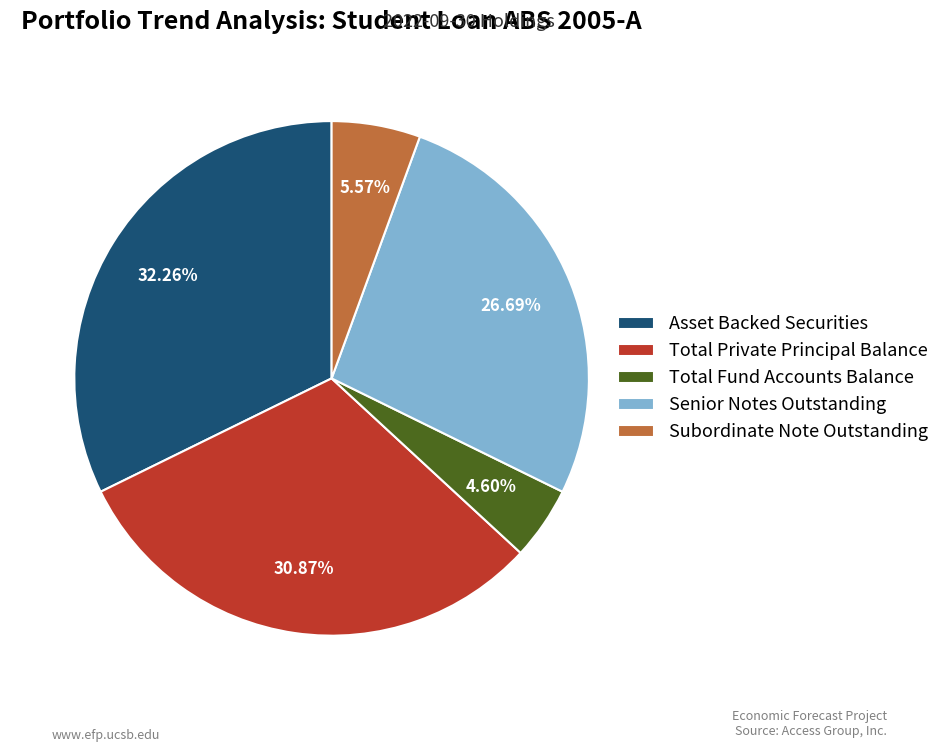

The Total Private Principal Balance slice represents 31% of the pie. True or false?

True